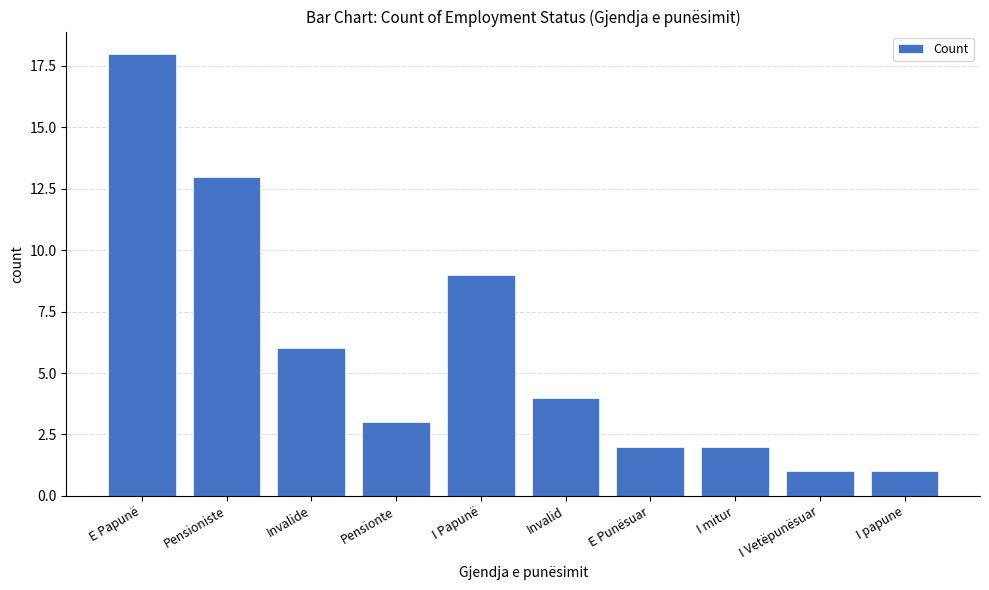

Reading left to right, what are all the values shown in this chart?

E Papunë=18	Pensioniste=13	Invalide=6	Pensionte=3	I Papunë=9	Invalid=4	E Punësuar=2	I mitur=2	I Vetëpunësuar=1	I papune=1